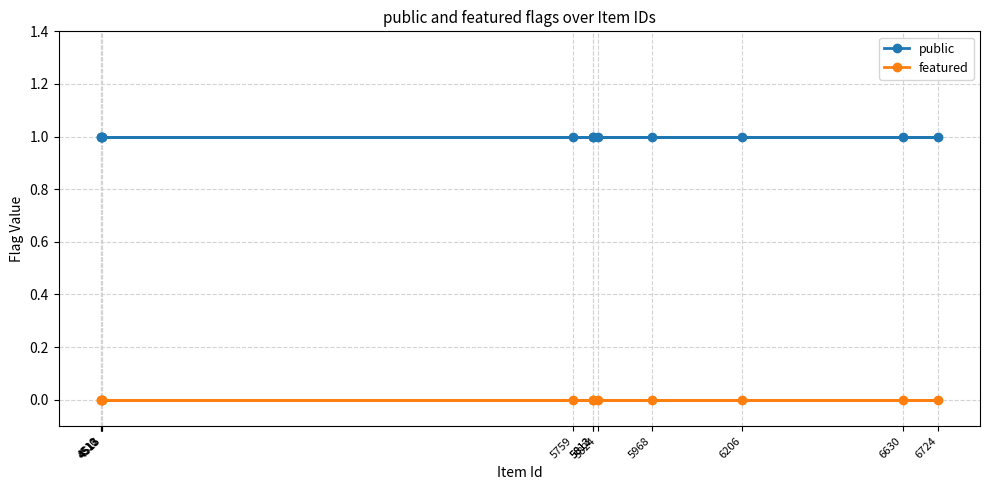

True or false: featured has a value of 0 at 6630.

True